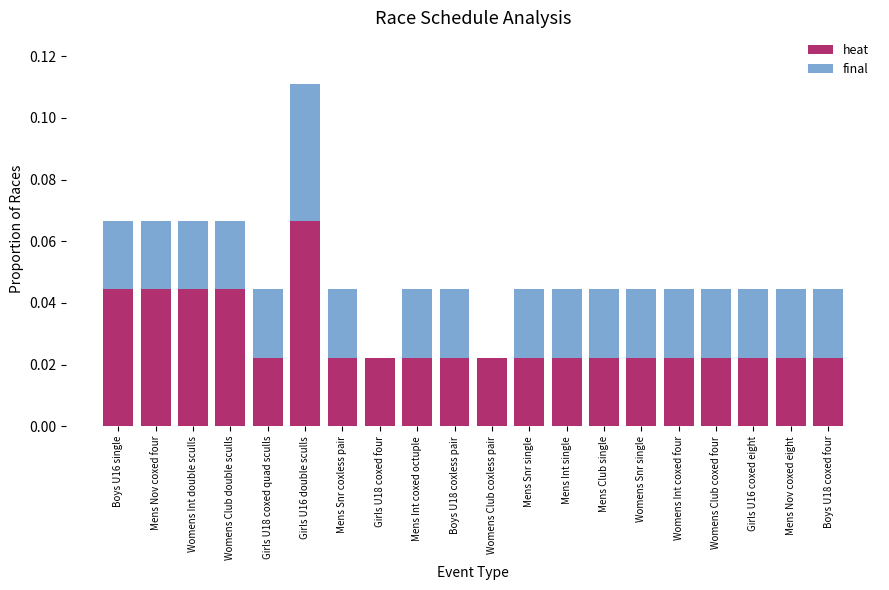

What are all the series names shown in the legend?

heat, final